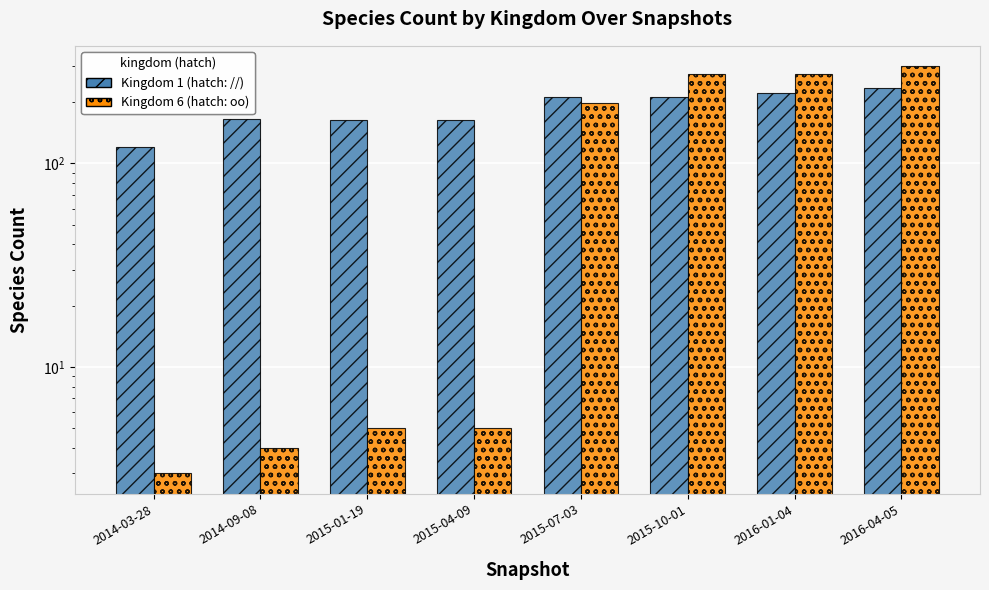

What is the minimum value for Kingdom 1?

120